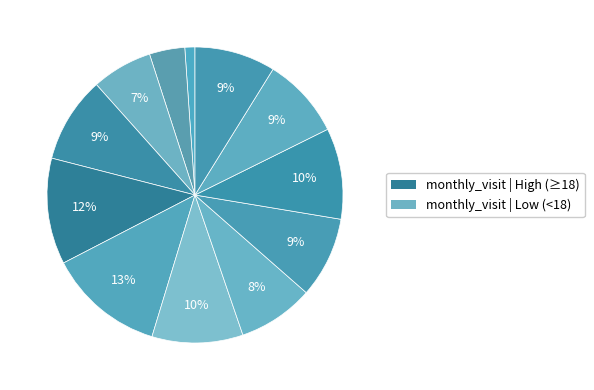

To the nearest percent, what is the difference between the largest and smallest slice percentages?

12%